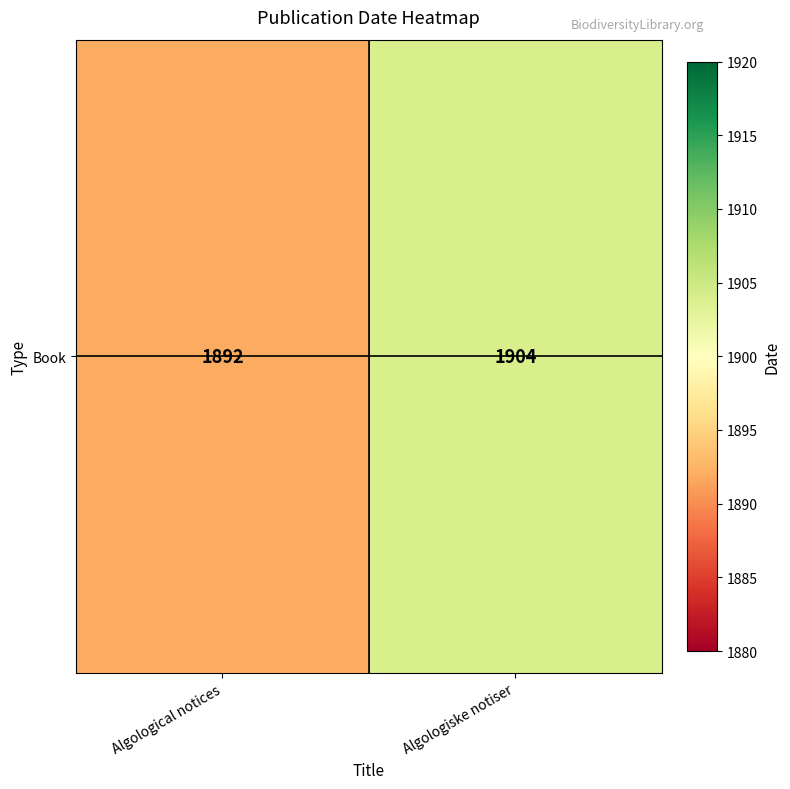

Reading left to right, transcribe all the data shown in this chart.

1892	1904